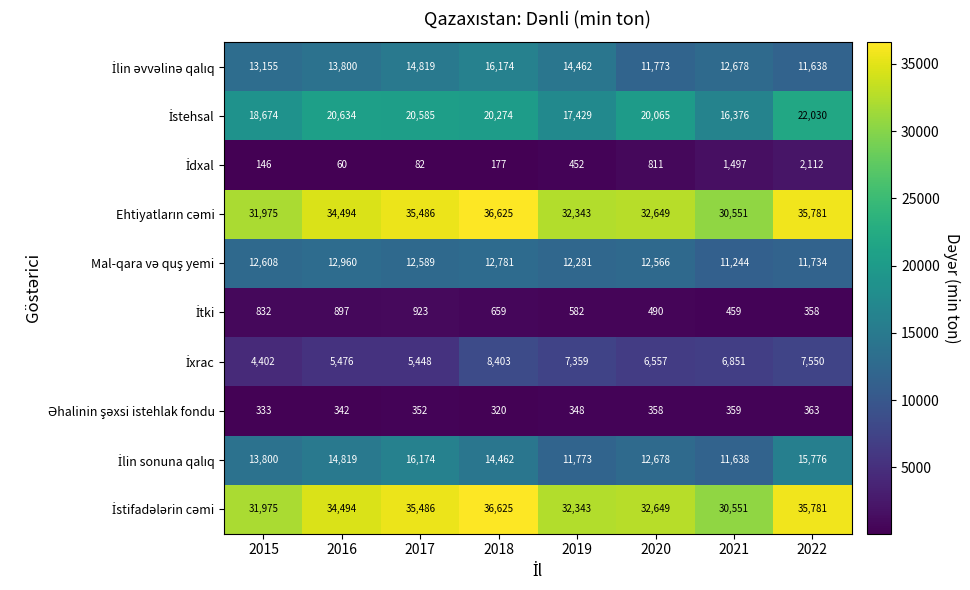

At which category does the chart reach its minimum across all series?

2016